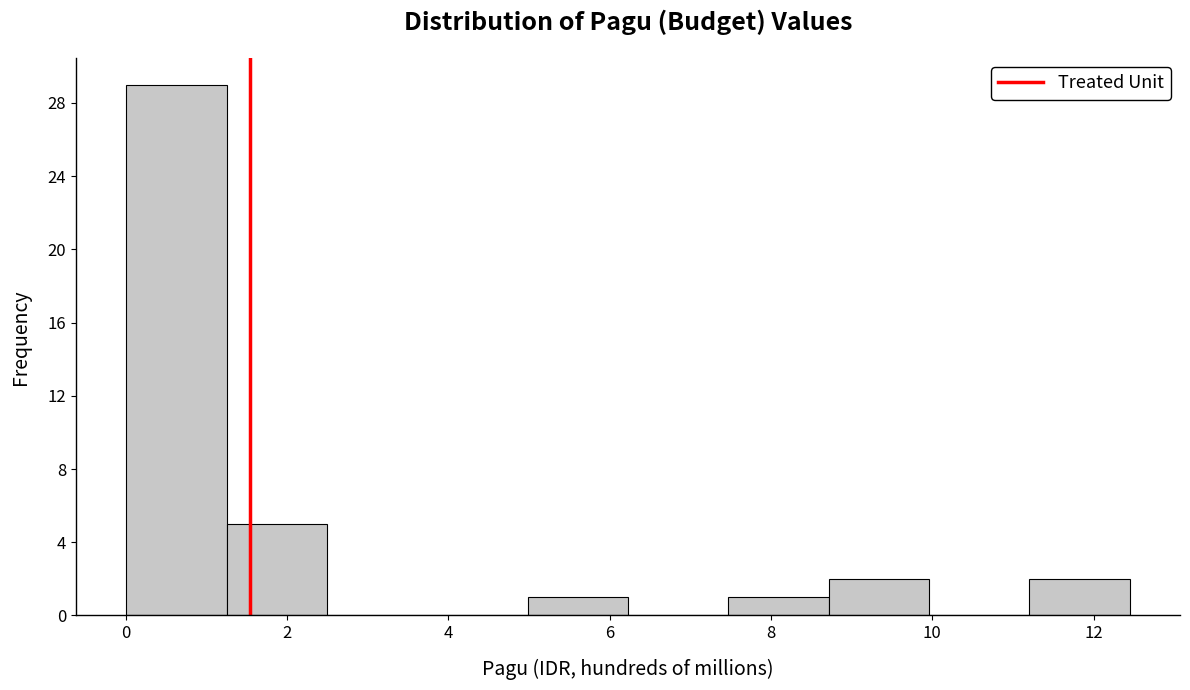

Reading left to right, list every bar in this chart as the range it spans on the x-axis followed by its height. Neither the bar edges nor the heights are printed on the chart, so give them approximately, as read against the axes.

0.0 to 1.2: 29
1.2 to 2.4: 5
2.4 to 3.8: 0
3.8 to 5.0: 0
5.0 to 6.2: 1
6.2 to 7.4: 0
7.4 to 8.8: 1
8.8 to 10.0: 2
10.0 to 11.2: 0
11.2 to 12.4: 2